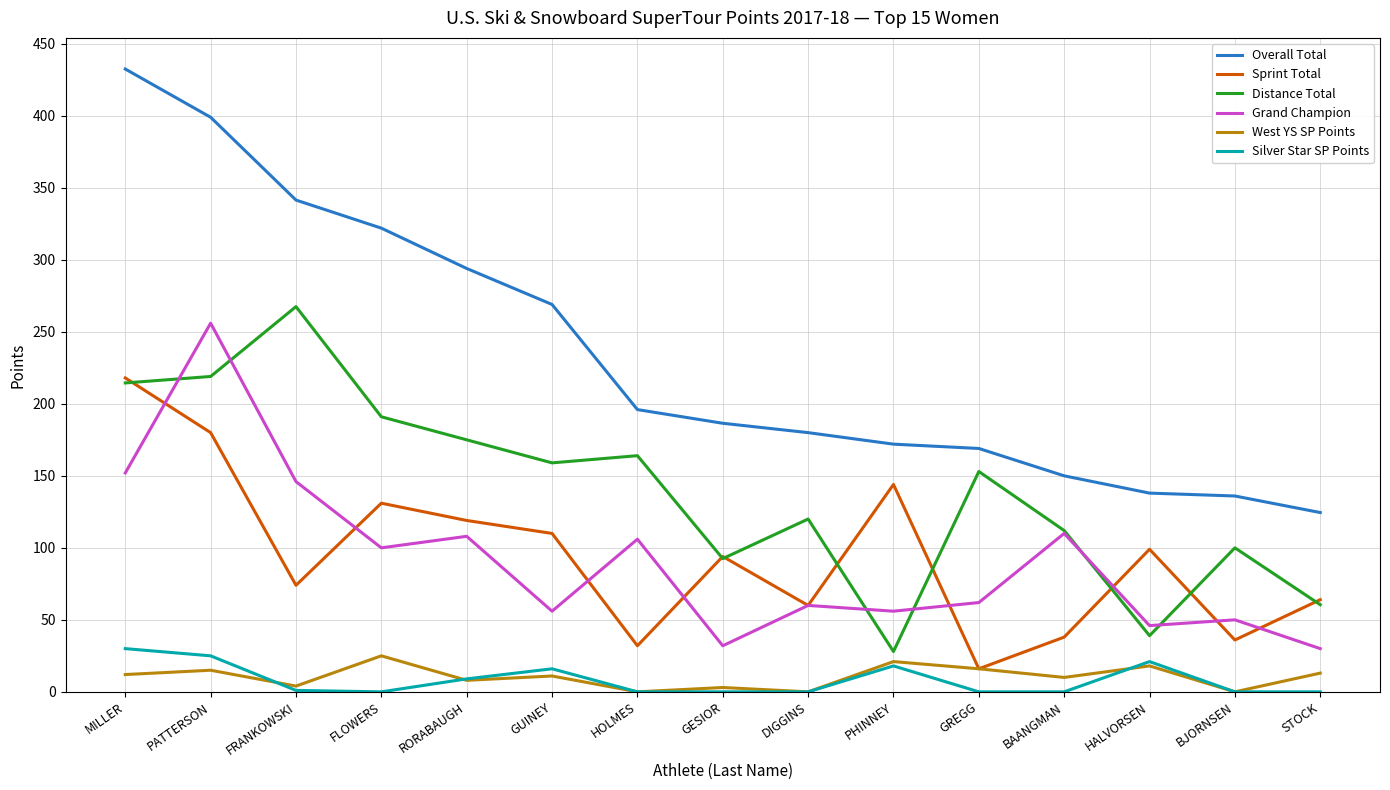

What is the greatest value displayed?

432.5